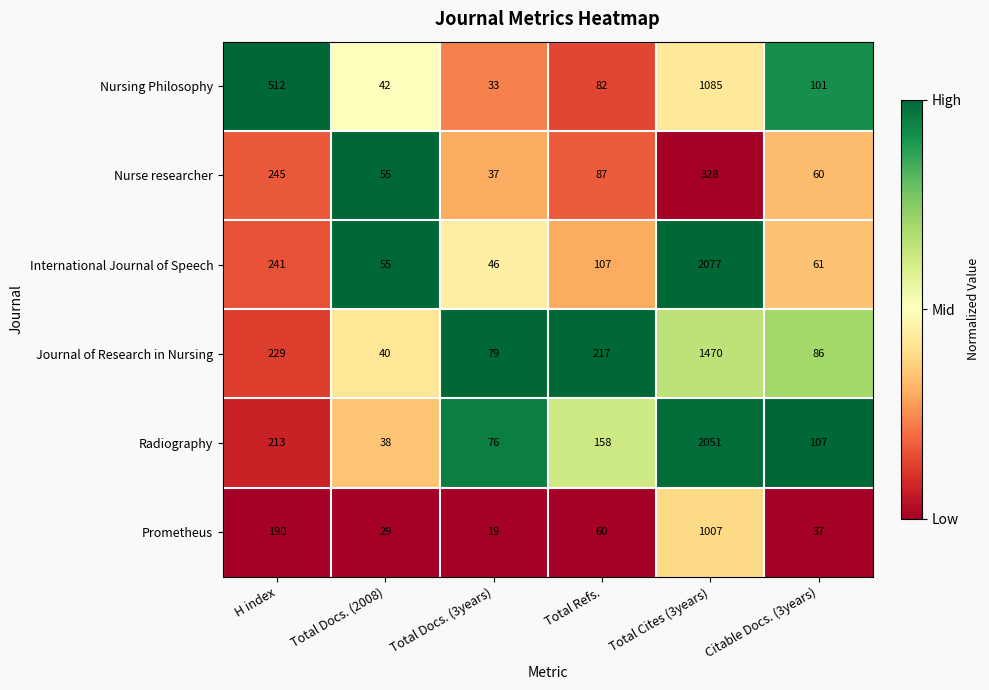

What is the difference between the Radiography values at Citable Docs. (3years) and Total Refs.?

51